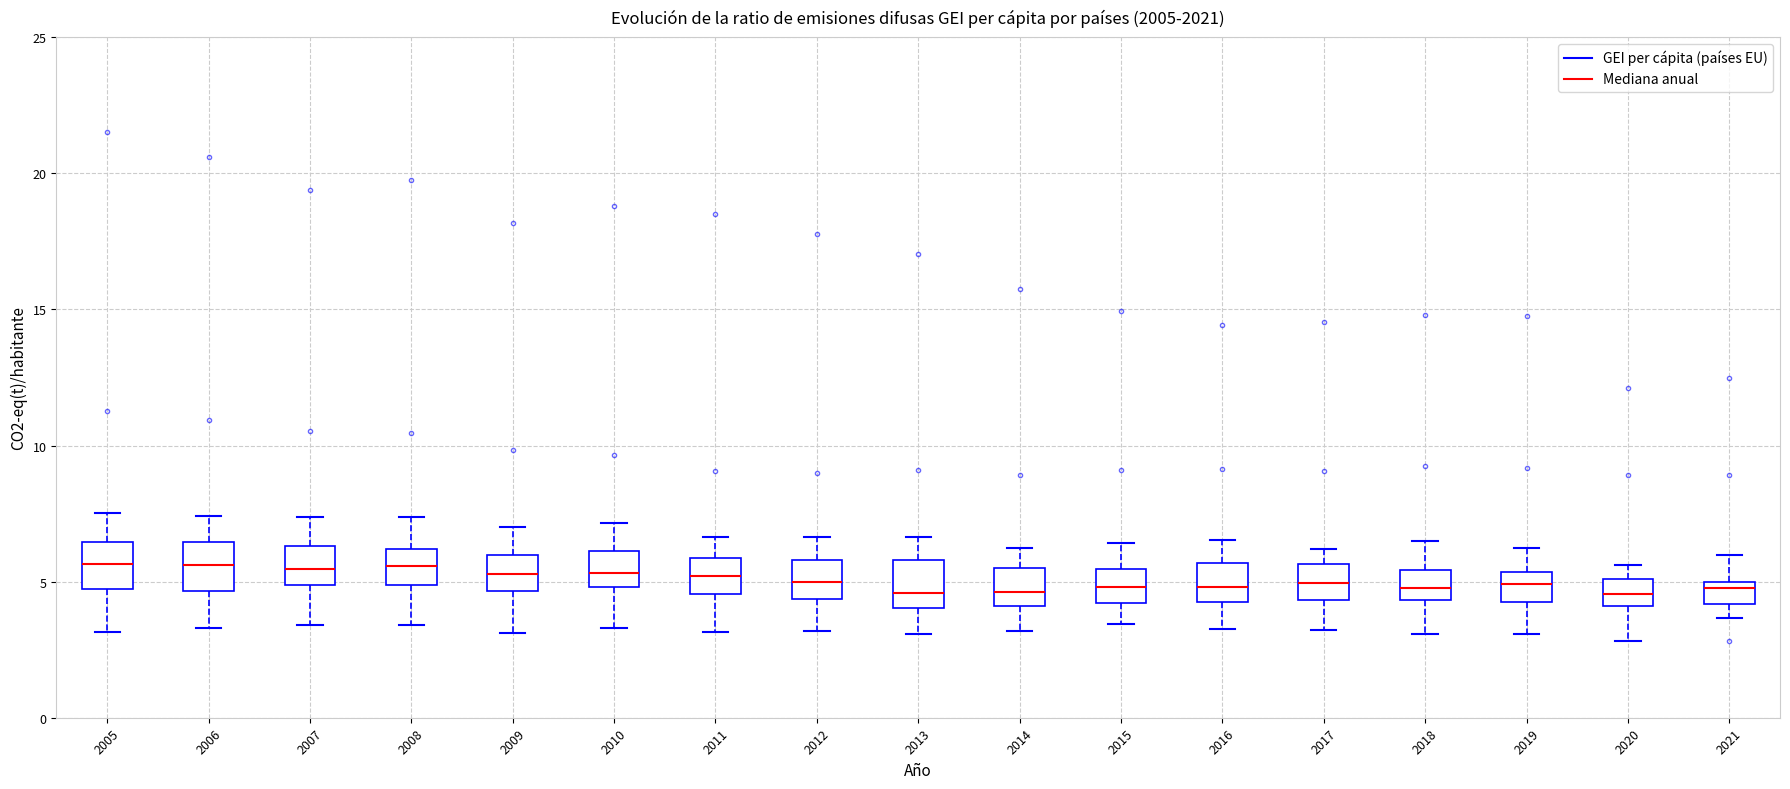

Reading left to right, transcribe this box plot: for each box, give where its median line is, the range the box spans, and where its two whiskers end, as read against the y-axis. The values are not printed on the chart, so give them approximately, as read against the axis.

2005: median 5.5, box 4.5 to 6.5, whiskers 3.0 to 7.5
2006: median 5.5, box 4.5 to 6.5, whiskers 3.5 to 7.5
2007: median 5.5, box 5.0 to 6.5, whiskers 3.5 to 7.5
2008: median 5.5, box 5.0 to 6.0, whiskers 3.5 to 7.5
2009: median 5.5, box 4.5 to 6.0, whiskers 3.0 to 7.0
2010: median 5.5, box 5.0 to 6.0, whiskers 3.5 to 7.0
2011: median 5.0, box 4.5 to 6.0, whiskers 3.0 to 6.5
2012: median 5.0, box 4.5 to 6.0, whiskers 3.0 to 6.5
2013: median 4.5, box 4.0 to 6.0, whiskers 3.0 to 6.5
2014: median 4.5, box 4.0 to 5.5, whiskers 3.0 to 6.0
2015: median 5.0, box 4.0 to 5.5, whiskers 3.5 to 6.5
2016: median 5.0, box 4.5 to 5.5, whiskers 3.5 to 6.5
2017: median 5.0, box 4.5 to 5.5, whiskers 3.0 to 6.0
2018: median 5.0, box 4.5 to 5.5, whiskers 3.0 to 6.5
2019: median 5.0, box 4.5 to 5.5, whiskers 3.0 to 6.0
2020: median 4.5, box 4.0 to 5.0, whiskers 3.0 to 5.5
2021: median 5.0 (just below the box's upper edge), box 4.0 to 5.0, whiskers 3.5 to 6.0